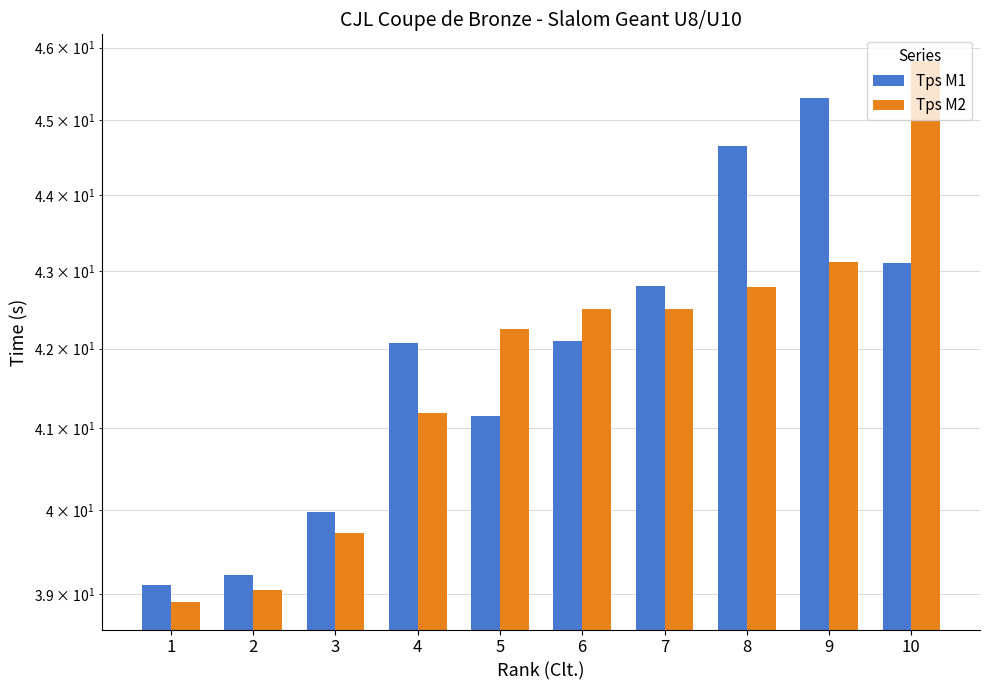

At how many categories does at least one series exceed 41?

7